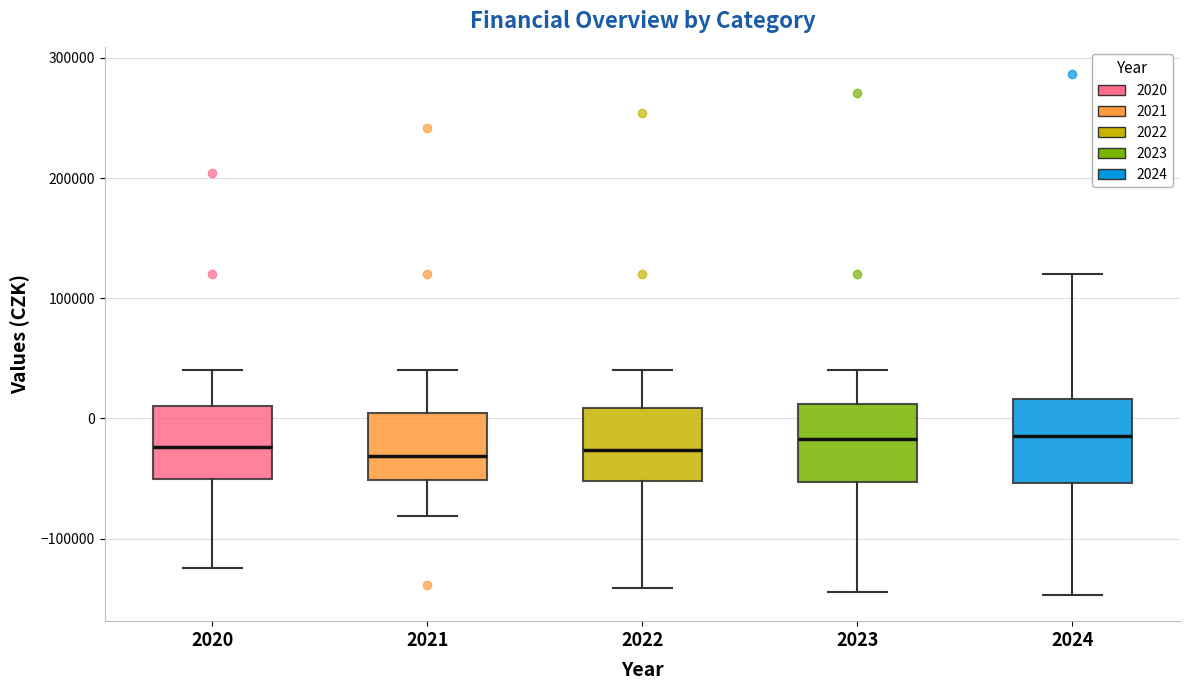

Where does the lower whisker of the box at x = 2023 end on the y-axis? The values are not printed on the chart, so give them approximately, as read against the axis.

-140000